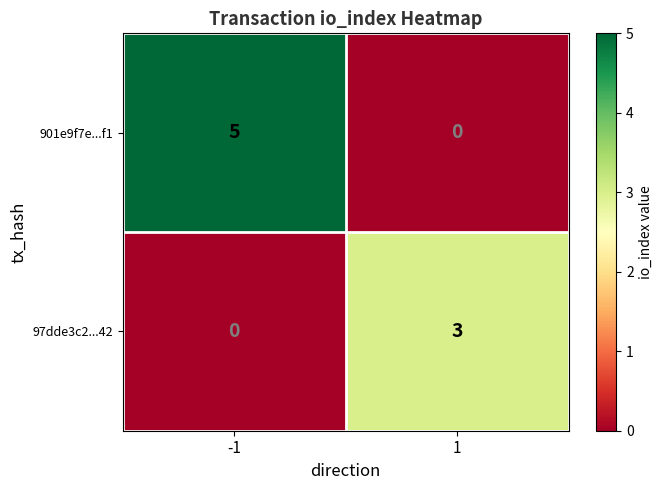

Which series has the largest total across all categories?

901e9f7e...f1